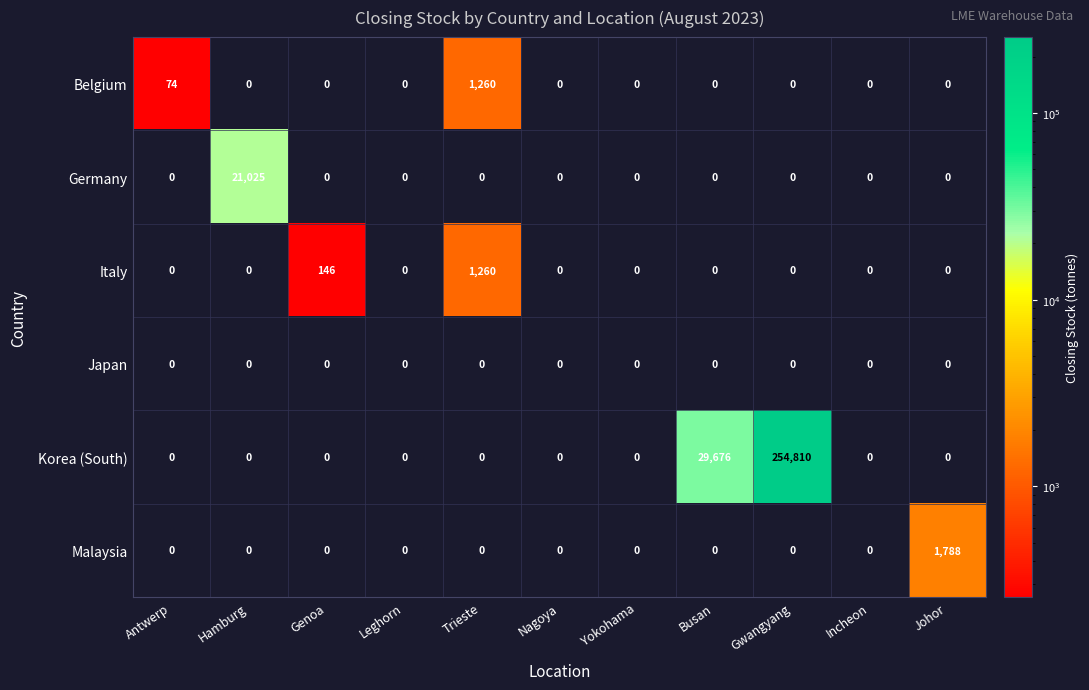

True or false: Malaysia has a value of 2872 at Johor.

False